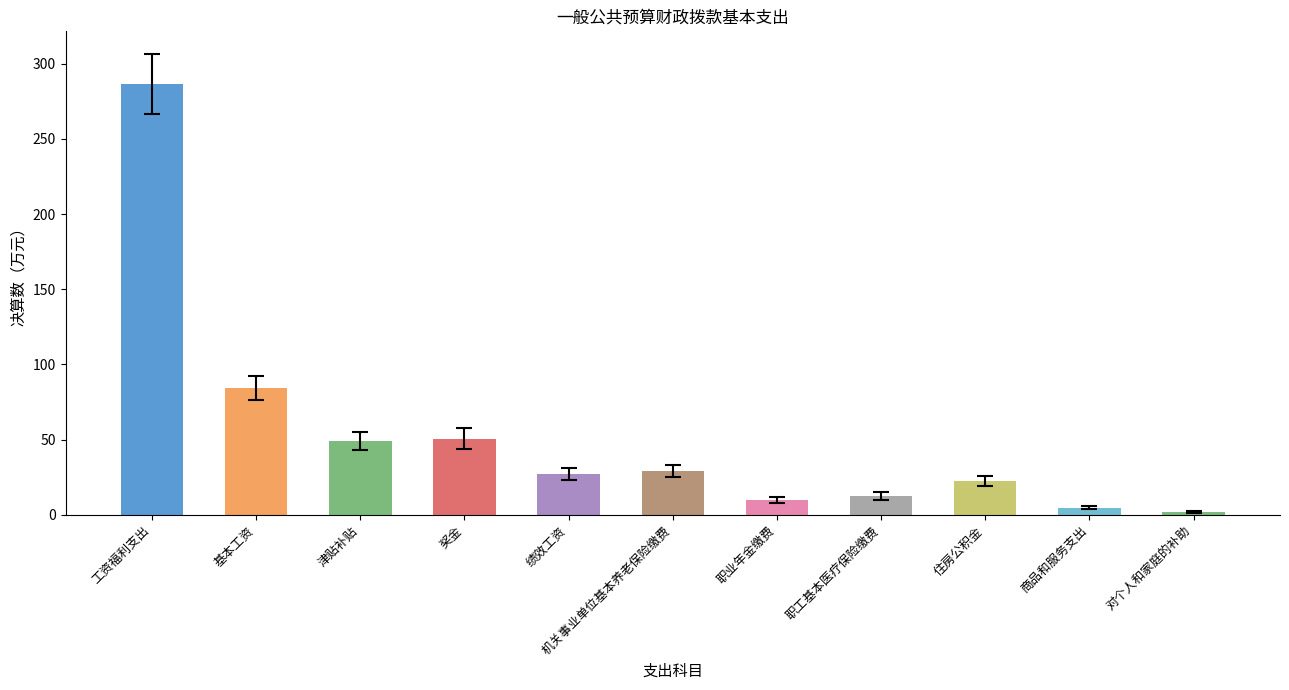

Between 职工基本医疗保险缴费 and 职业年金缴费, which is larger?

职工基本医疗保险缴费